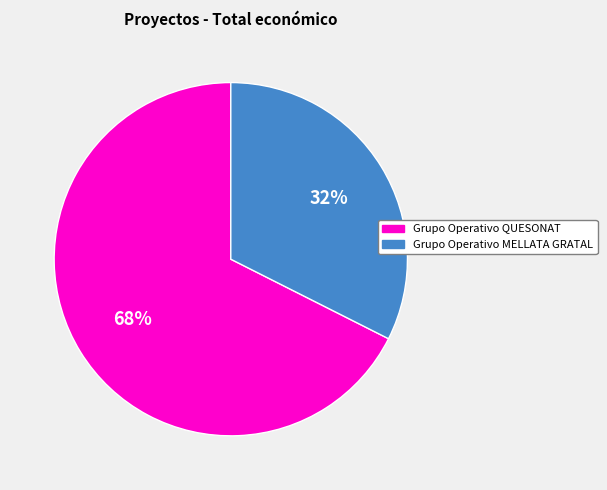

To the nearest percent, what percentage of the pie is Grupo Operativo MELLATA GRATAL?

32%